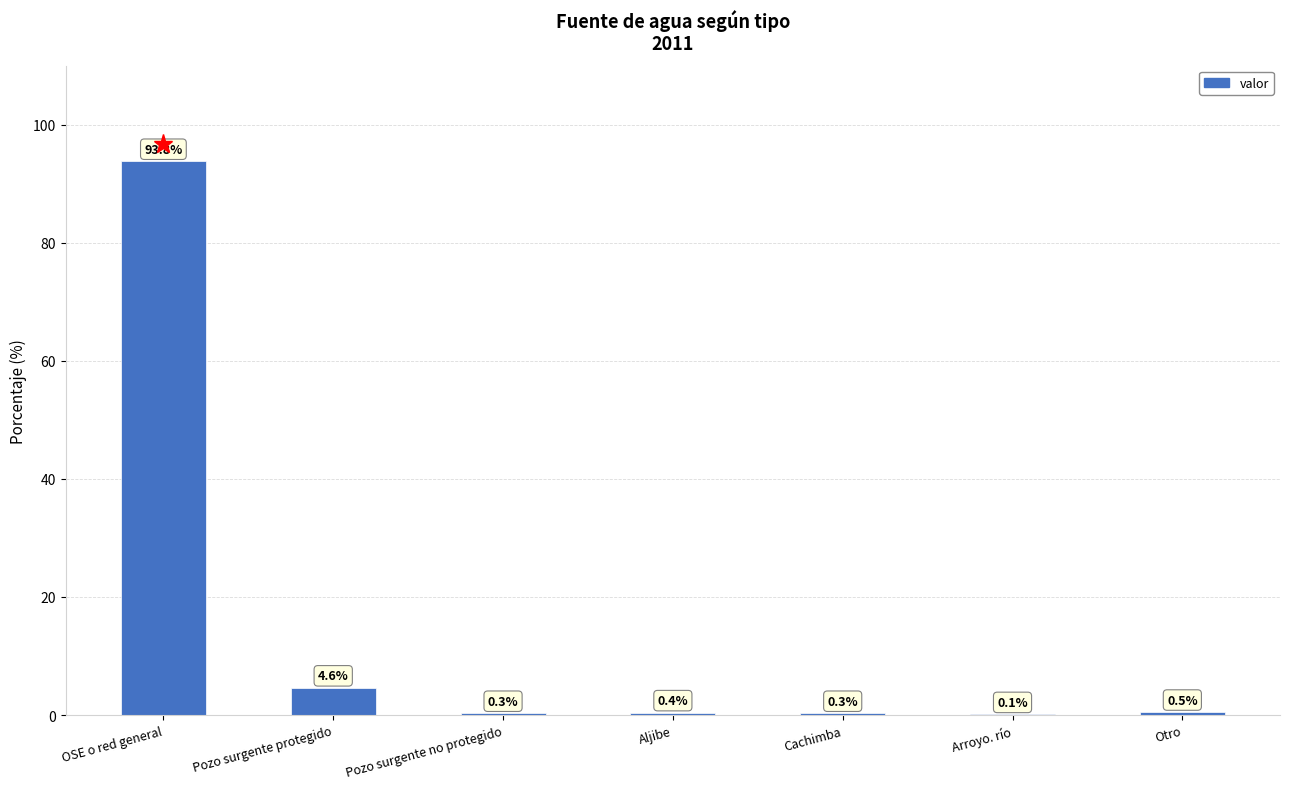

The chart shows a value of 0.3 at Pozo surgente no protegido. True or false?

True